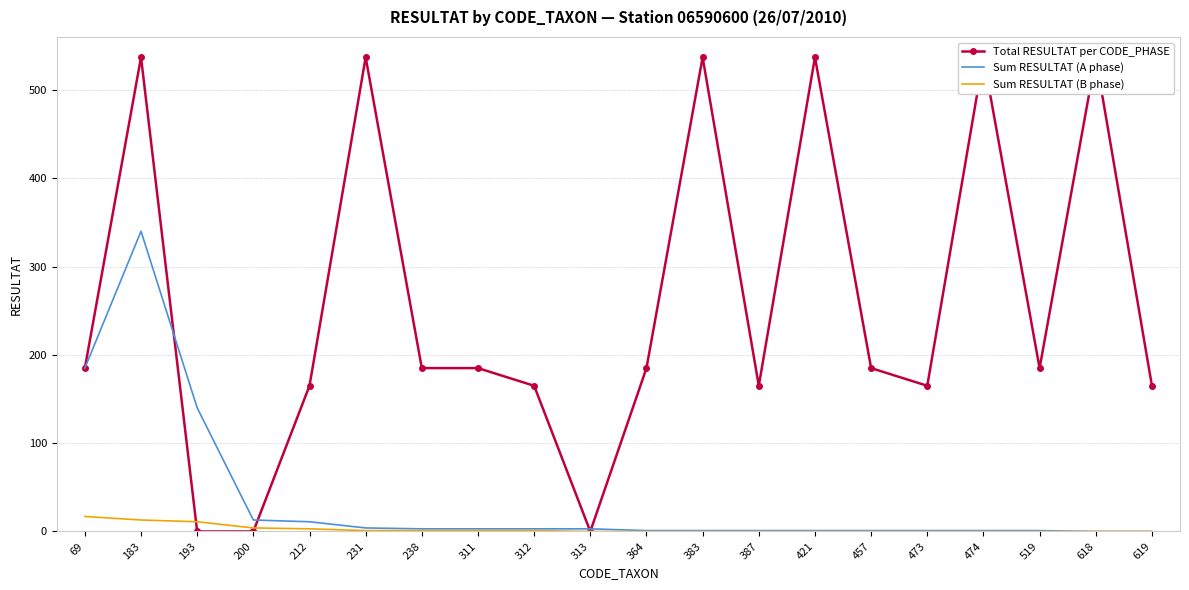

Where do Sum RESULTAT (A phase) and Total RESULTAT per CODE_PHASE first cross each other?

183 and 193